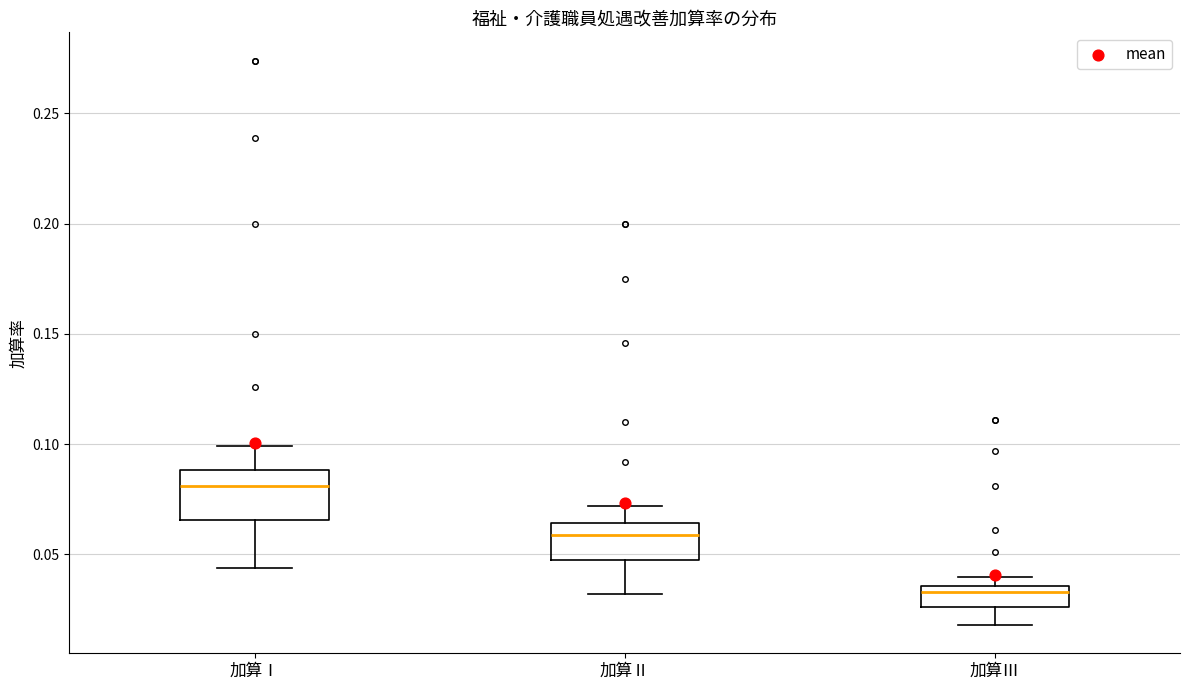

Which box is the tallest, from its lower edge to its upper edge?

加算Ⅰ